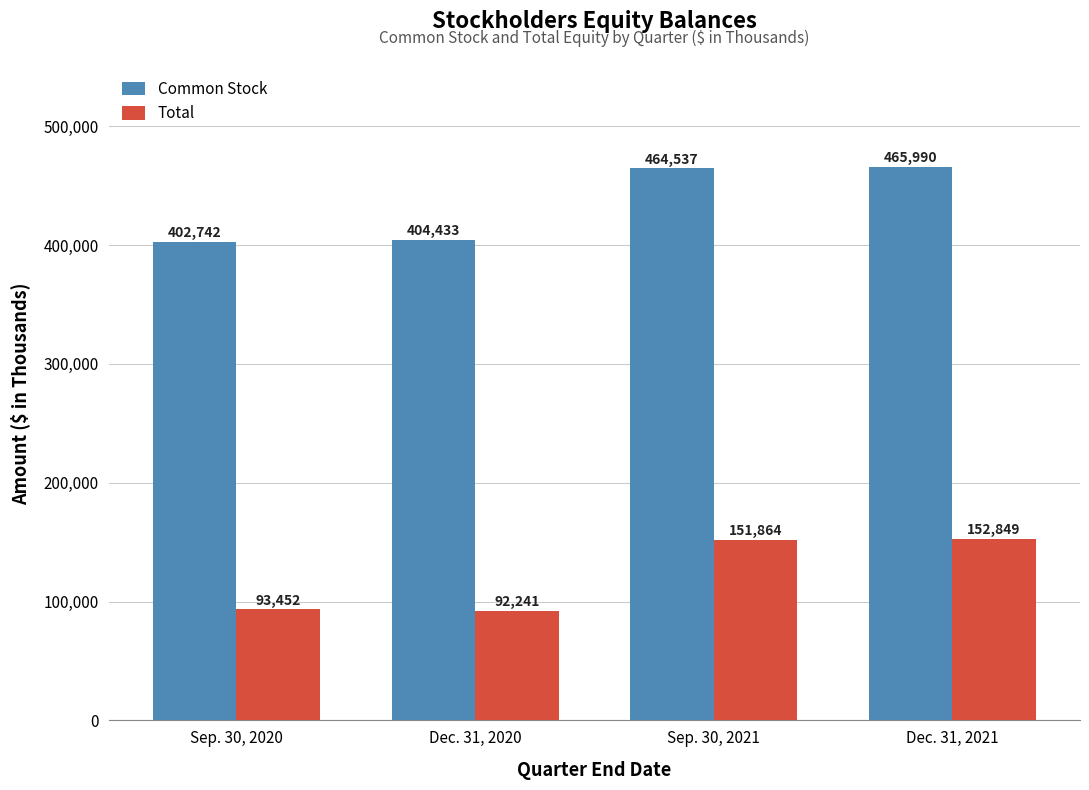

What is the minimum value for Common Stock?

402742